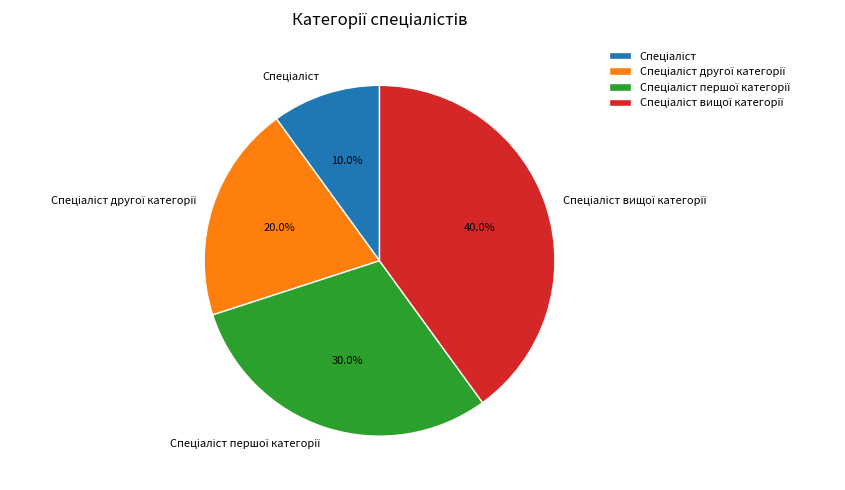

Is there any slice that represents more than half of the pie?

No